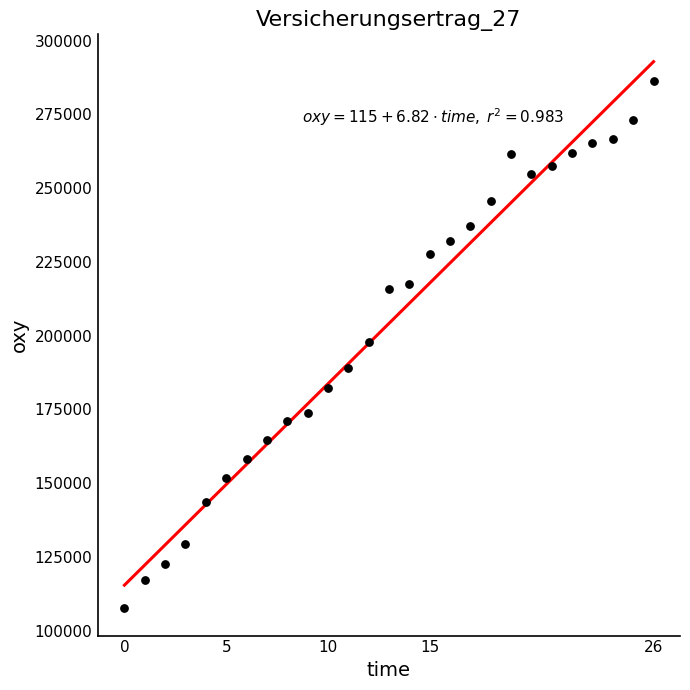

What is the range of Y values (max minus min)?

178636.5